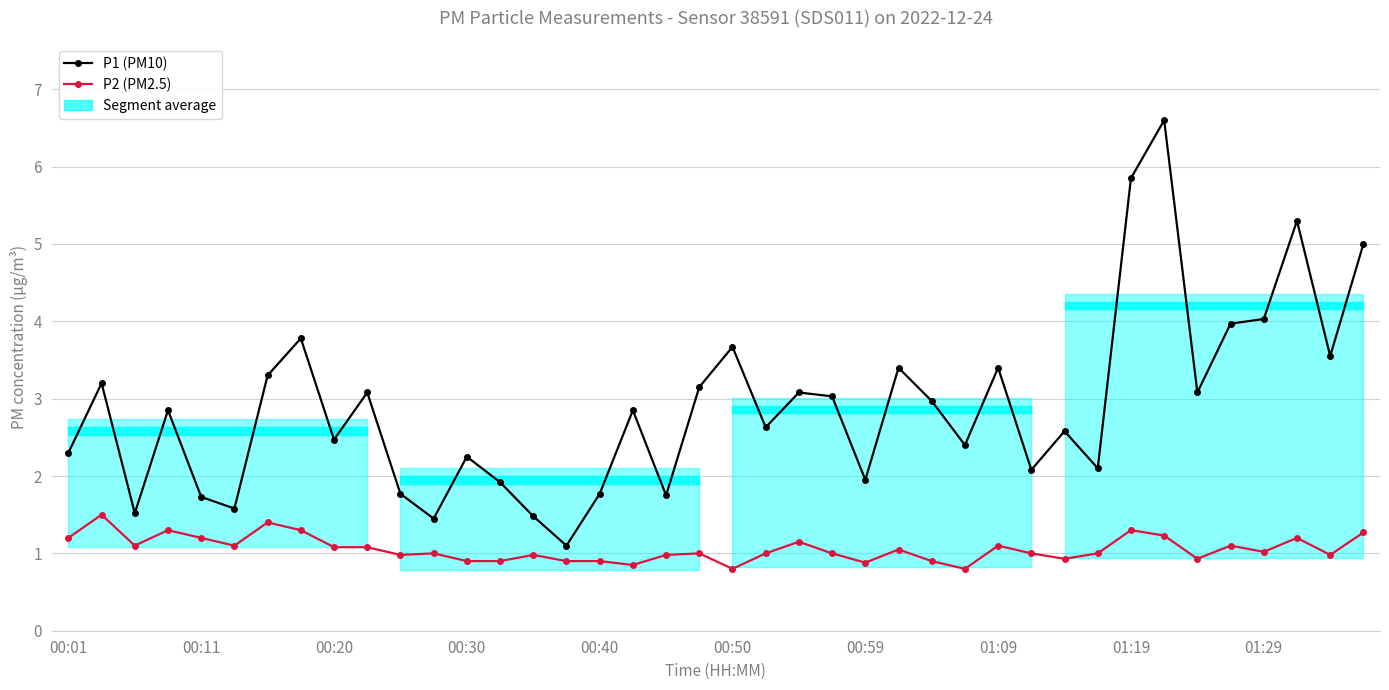

What is the difference between the second highest and second lowest values in the P1 (PM10) series?

4.4